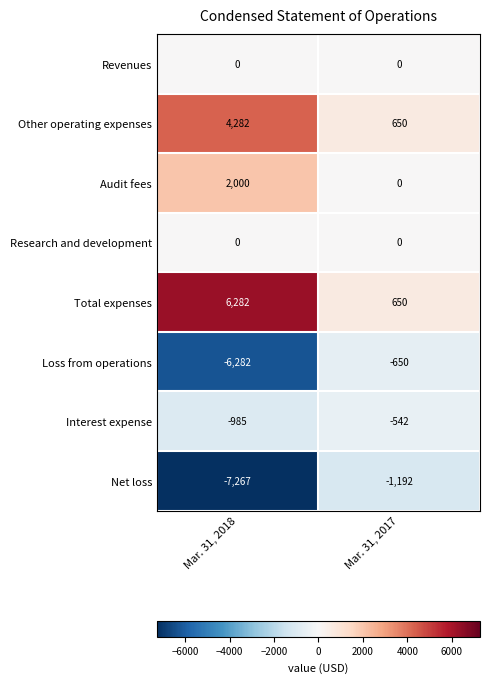

What is the approximate value of Net loss at Mar. 31, 2018, to the nearest 100?

-7300